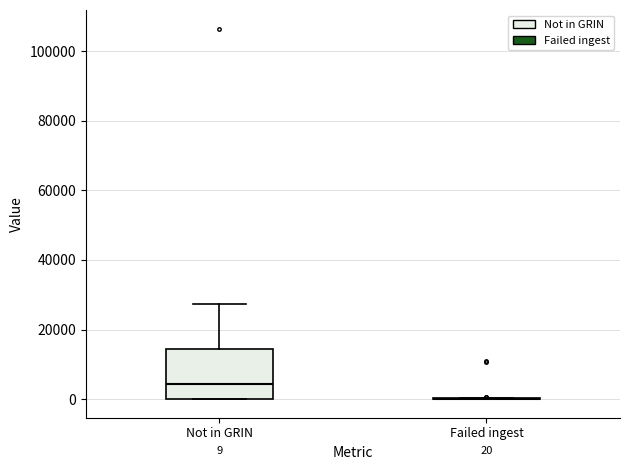

Comparing the boxes themselves (not the whiskers), which one is the tallest?

Not in GRIN